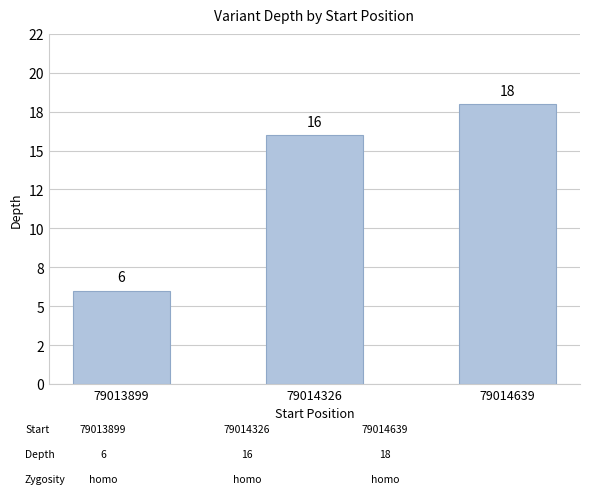

Does the chart contain any negative values?

No